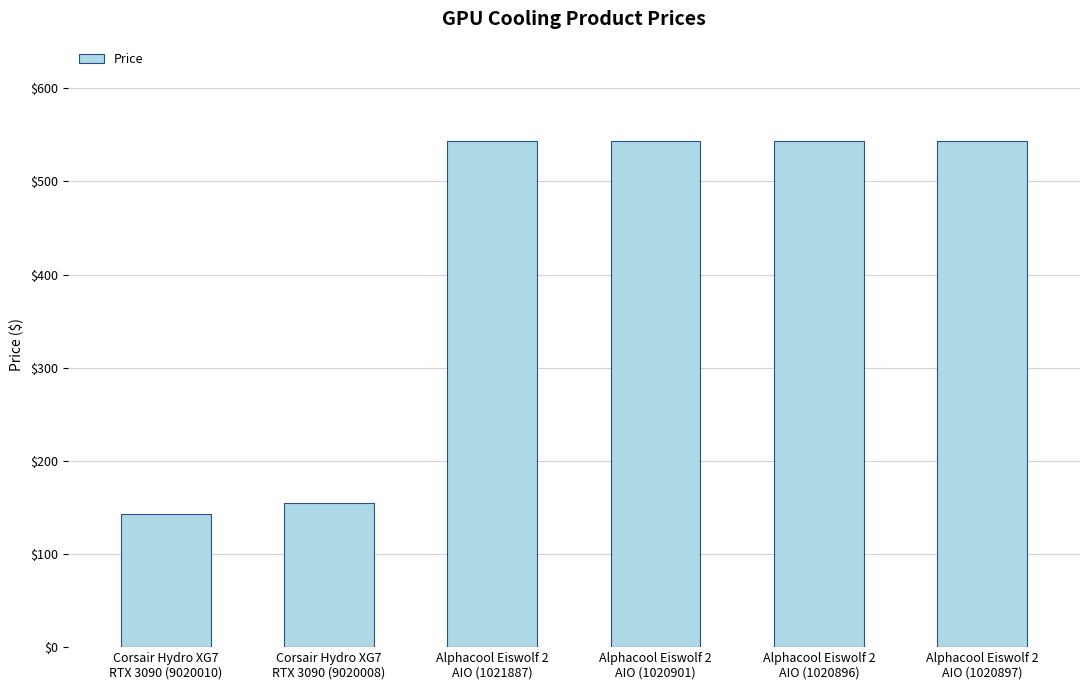

Where does the data first go above 543?

Alphacool Eiswolf 2
AIO (1021887)